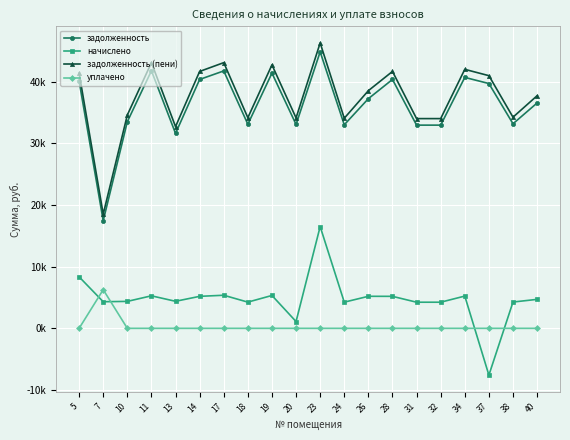

True or false: начислено and задолженность cross at least once.

False